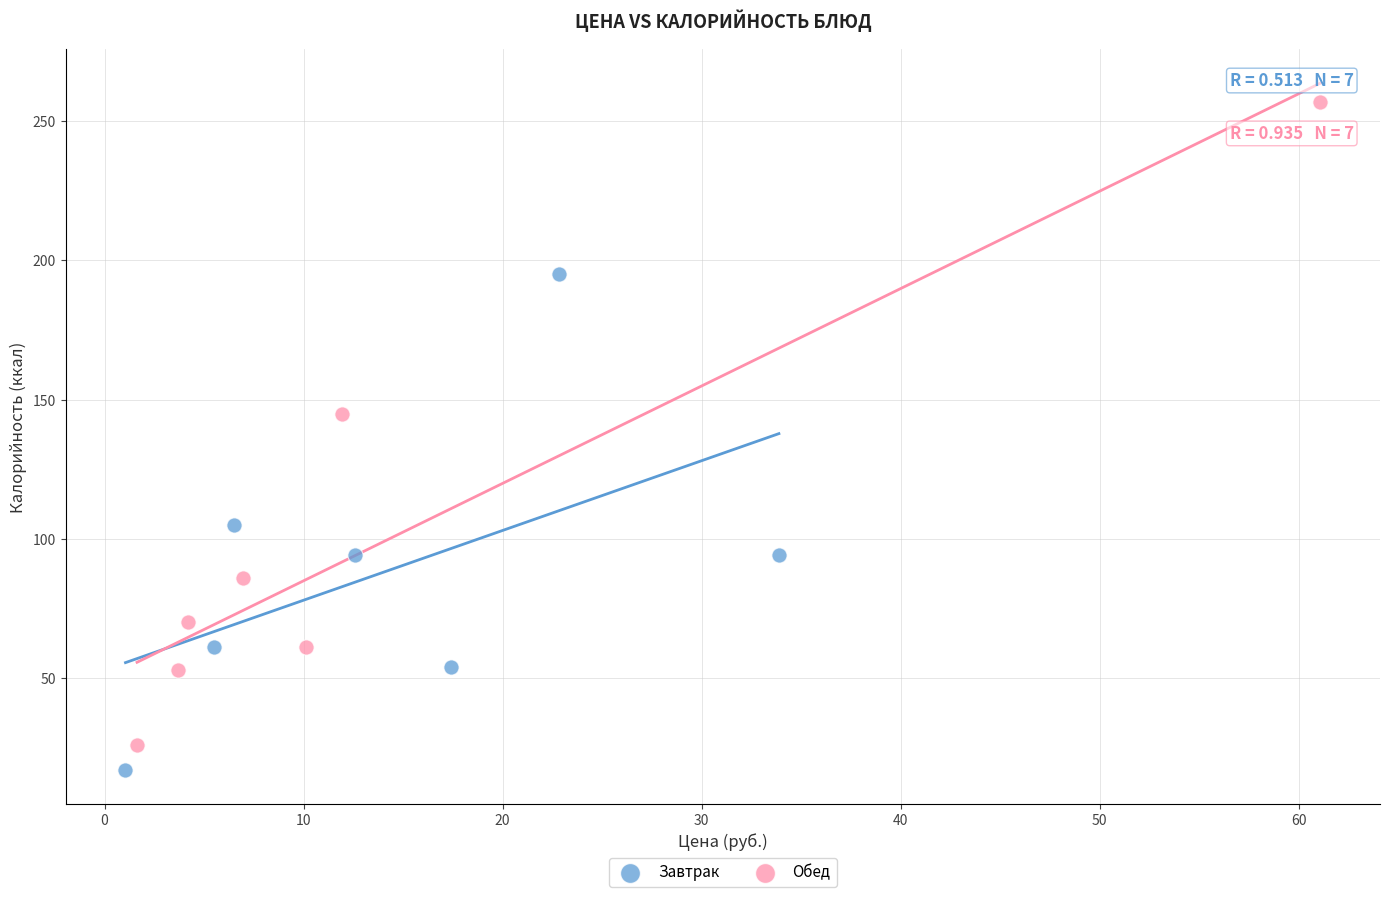

Which series has the largest Y range (max minus min)?

Обед